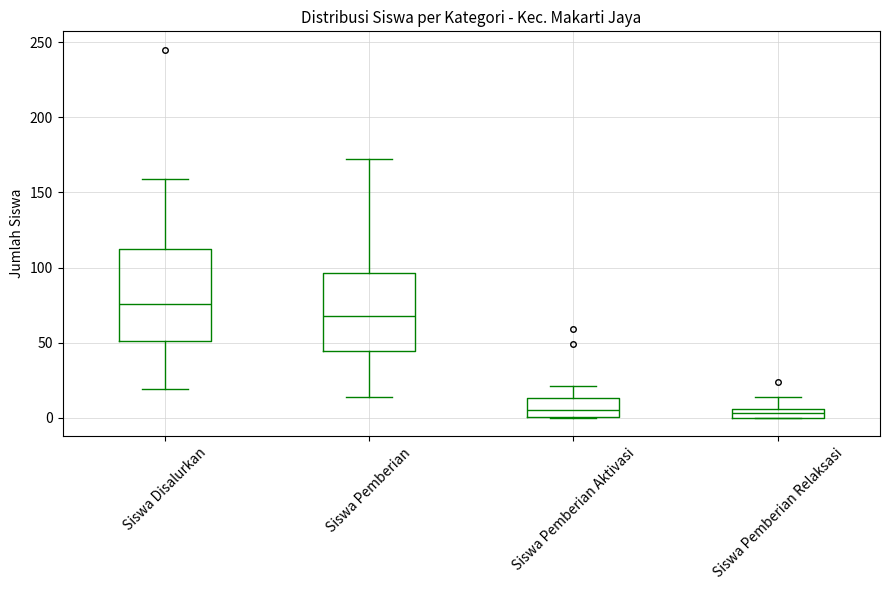

Which box is the tallest, from its lower edge to its upper edge?

Siswa Disalurkan